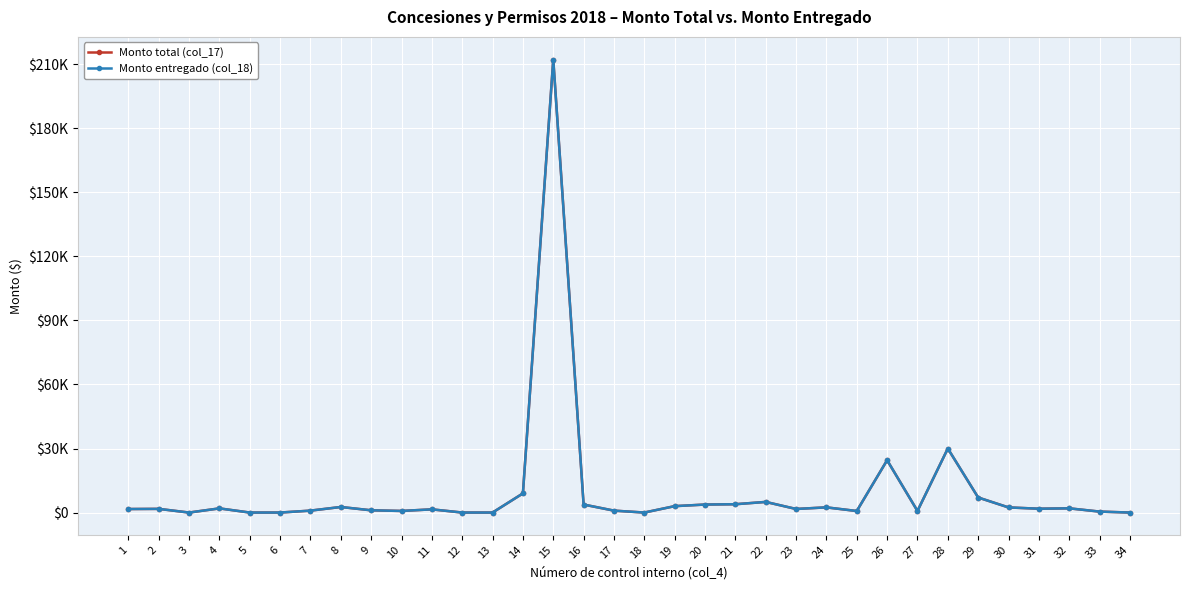

Reading left to right, extract all data points from this chart.

Monto total (col_17): 1650	1725	0	1950	0	0	900	2610	1050	750	1500	0	0	8970	212250	3750	900	0	3000	3750	3900	4980	1680	2430	720	24530	750	30000	7050	2400	1800	1975	450	0
Monto entregado (col_18): 1650	1725	0	1950	0	0	900	2610	1050	750	1500	0	0	8970	212250	3750	900	0	3000	3750	3900	4980	1680	2430	720	24530	750	30000	7050	2400	1800	1975	450	0